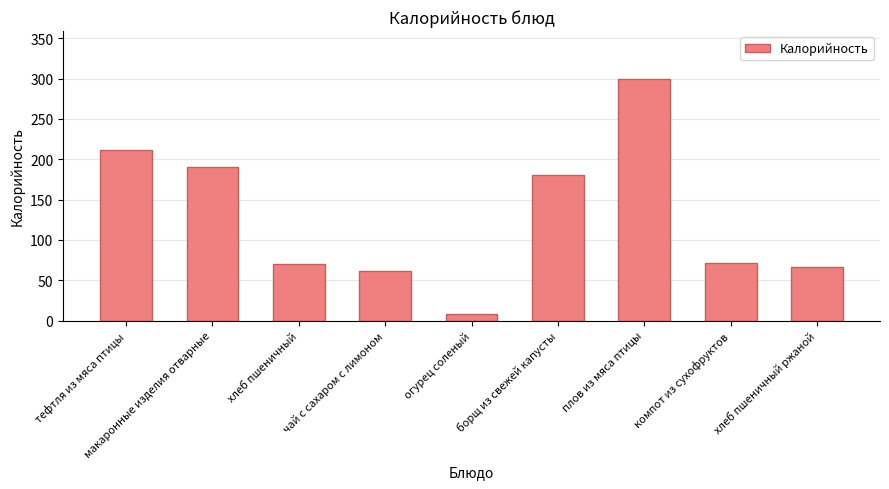

At which label is the value closest to 153?

борщ из свежей капусты